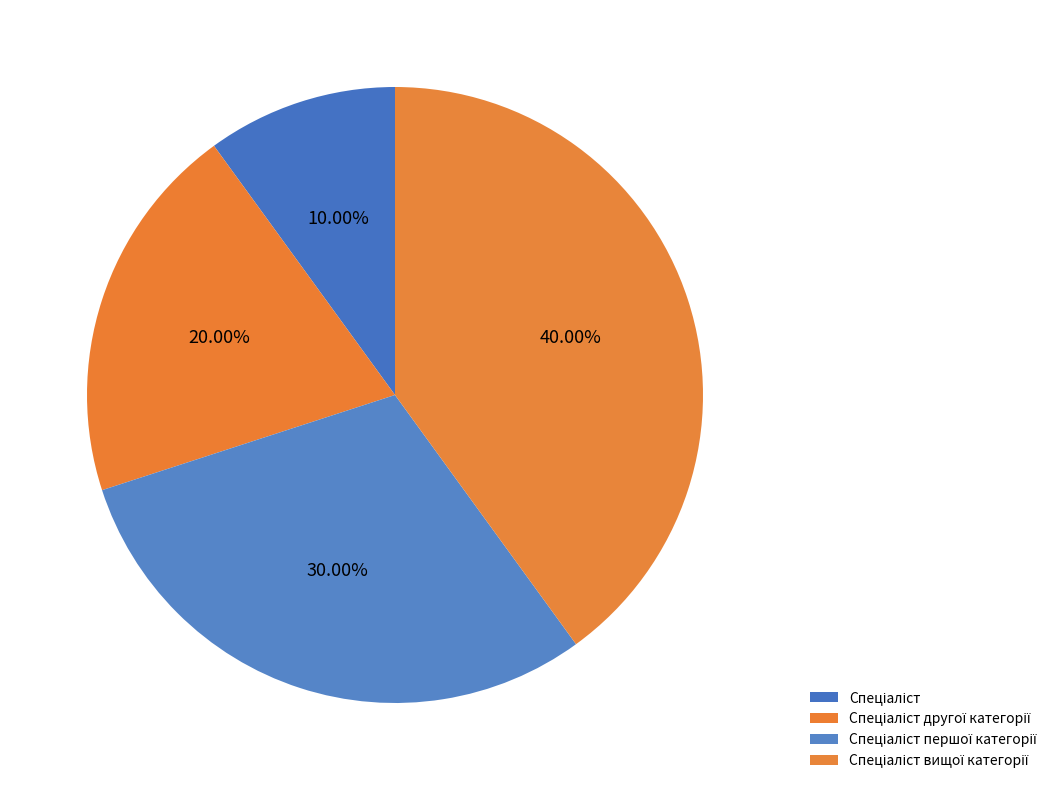

Is it true that Спеціаліст is 10% of the pie?

True